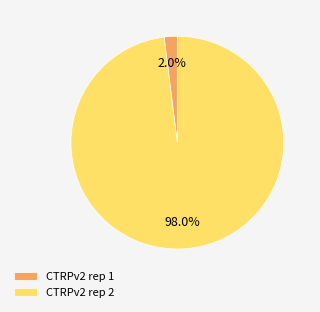

Which category has the smallest portion of the pie?

CTRPv2 rep 1